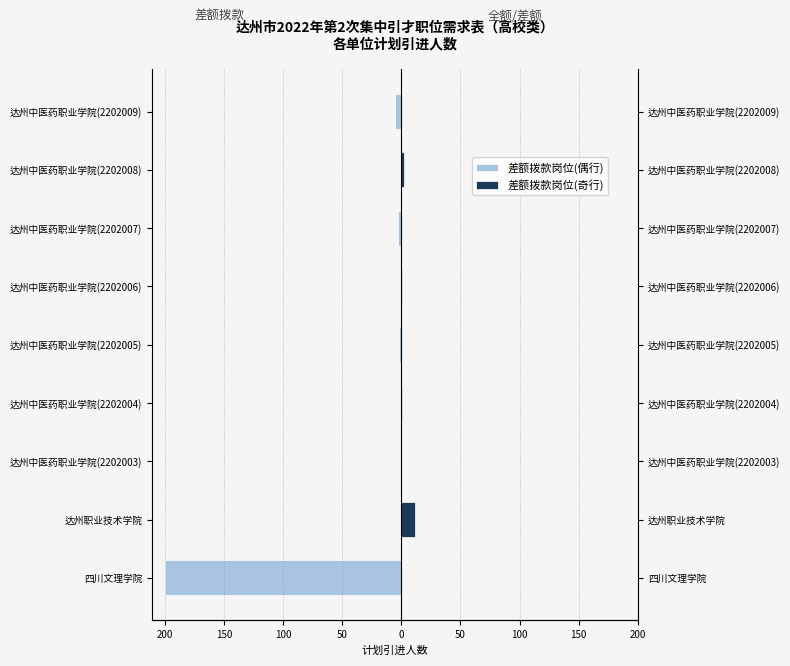

What is the value of the 差额拨款岗位(偶行) bar at the 9th from the left?

-200